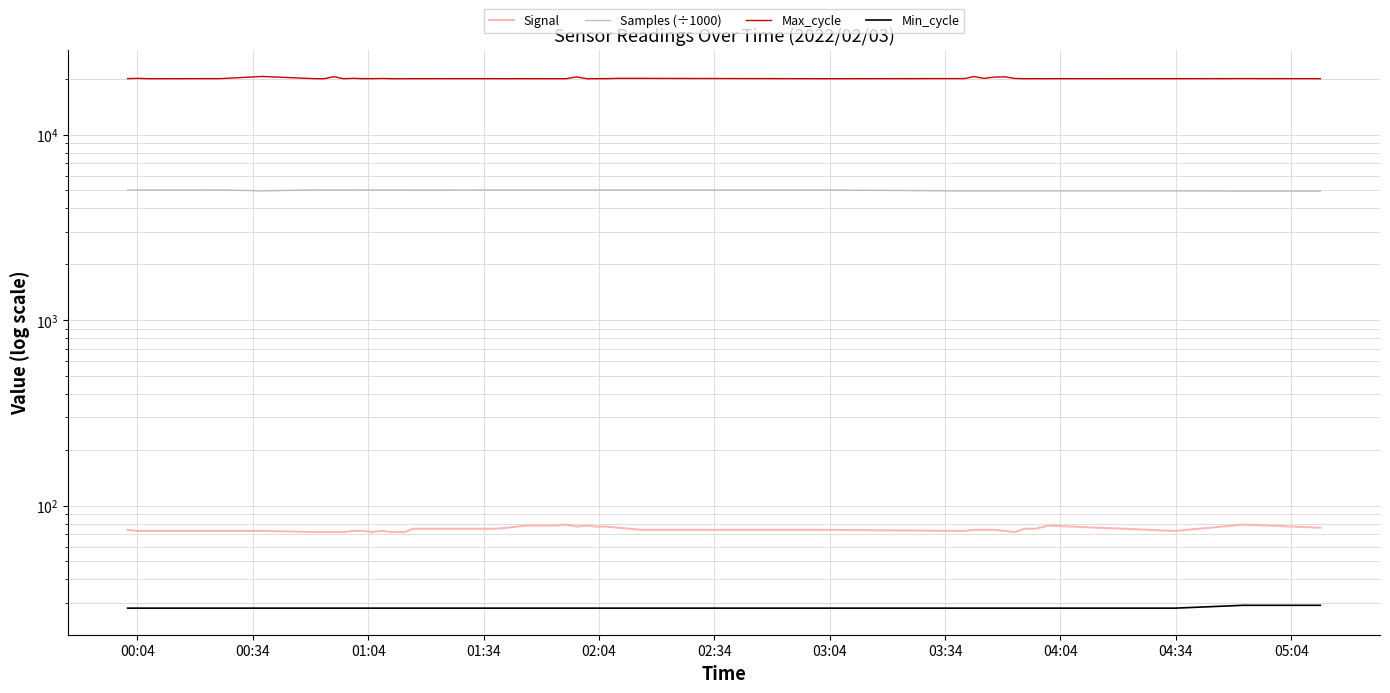

At how many categories does at least one series exceed 17379?

40